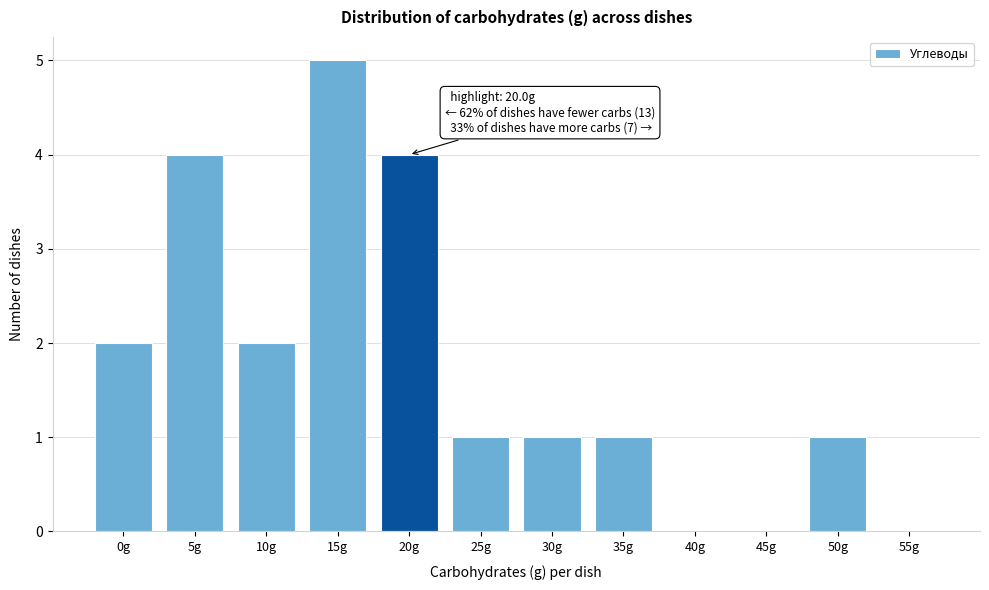

Reading right to left, what are all the values shown in this chart?

55g=0	50g=1	45g=0	40g=0	35g=1	30g=1	25g=1	20g=4	15g=5	10g=2	5g=4	0g=2